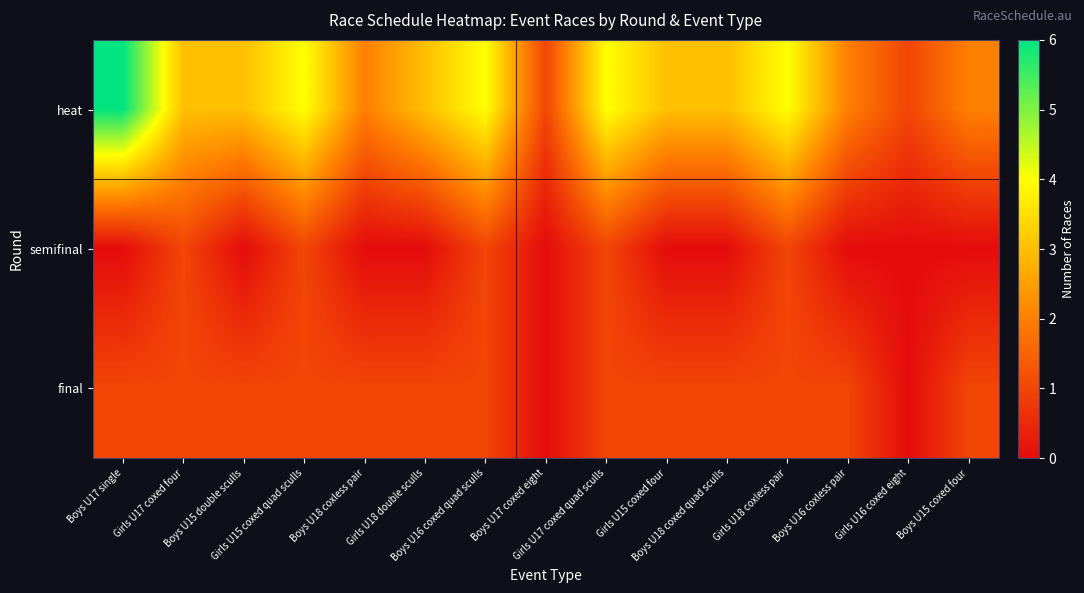

Reading right to left, what are all the values shown in this chart?

heat: Boys U15 coxed four=2	Girls U16 coxed eight=1	Boys U16 coxless pair=2	Girls U18 coxless pair=4	Boys U18 coxed quad sculls=3	Girls U15 coxed four=3	Girls U17 coxed quad sculls=4	Boys U17 coxed eight=1	Boys U16 coxed quad sculls=4	Girls U18 double sculls=3	Boys U18 coxless pair=2	Girls U15 coxed quad sculls=4	Boys U15 double sculls=3	Girls U17 coxed four=3	Boys U17 single=6
semifinal: Boys U15 coxed four=0	Girls U16 coxed eight=0	Boys U16 coxless pair=0	Girls U18 coxless pair=1	Boys U18 coxed quad sculls=0	Girls U15 coxed four=0	Girls U17 coxed quad sculls=1	Boys U17 coxed eight=0	Boys U16 coxed quad sculls=1	Girls U18 double sculls=0	Boys U18 coxless pair=0	Girls U15 coxed quad sculls=1	Boys U15 double sculls=0	Girls U17 coxed four=1	Boys U17 single=0
final: Boys U15 coxed four=1	Girls U16 coxed eight=0	Boys U16 coxless pair=1	Girls U18 coxless pair=1	Boys U18 coxed quad sculls=1	Girls U15 coxed four=1	Girls U17 coxed quad sculls=1	Boys U17 coxed eight=0	Boys U16 coxed quad sculls=1	Girls U18 double sculls=1	Boys U18 coxless pair=1	Girls U15 coxed quad sculls=1	Boys U15 double sculls=1	Girls U17 coxed four=1	Boys U17 single=1